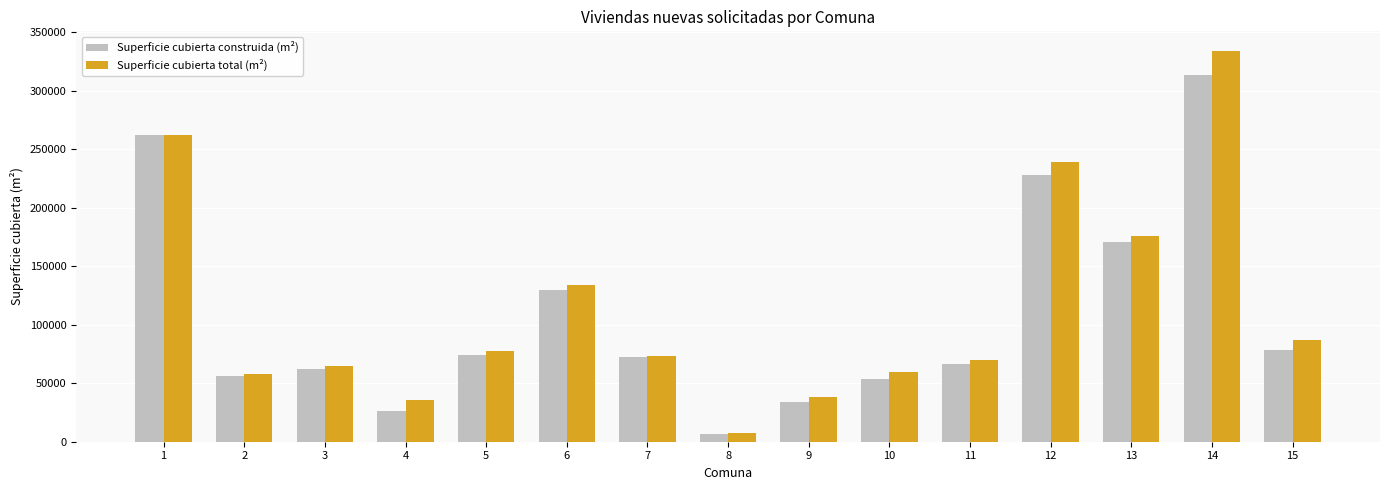

Are the bars horizontal?

No